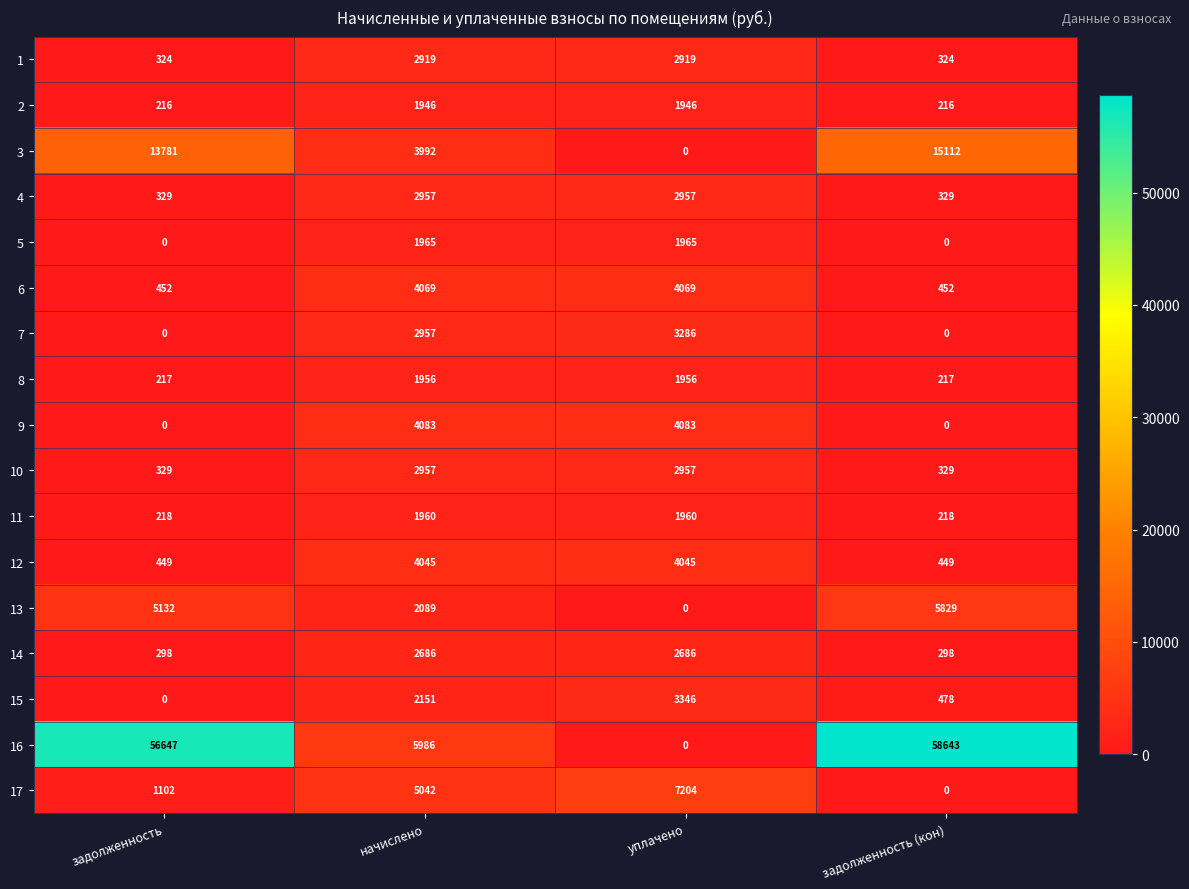

Between начислено and уплачено, which series saw the biggest shift?

16